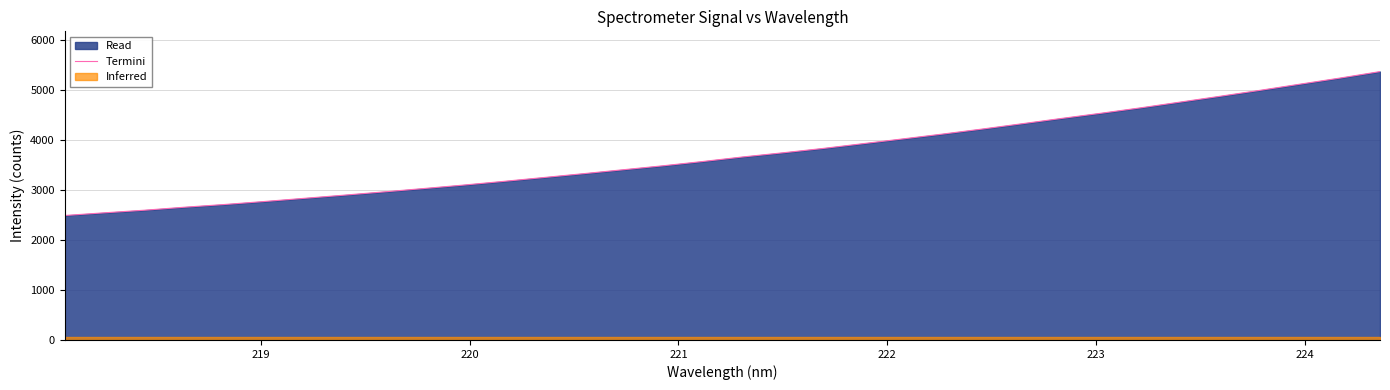

What is the maximum value for Termini?

5368.1